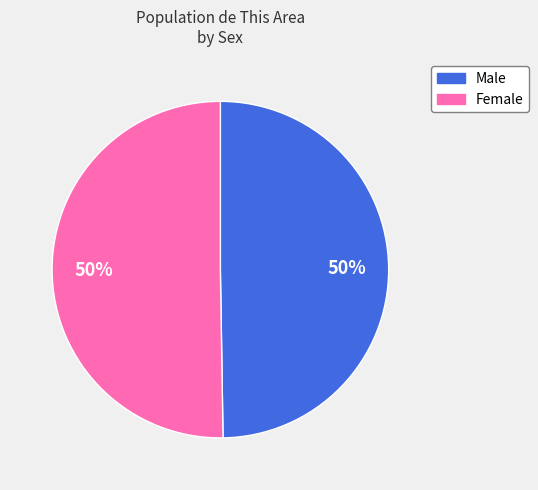

Combined, do Female and Male account for over 50%?

Yes